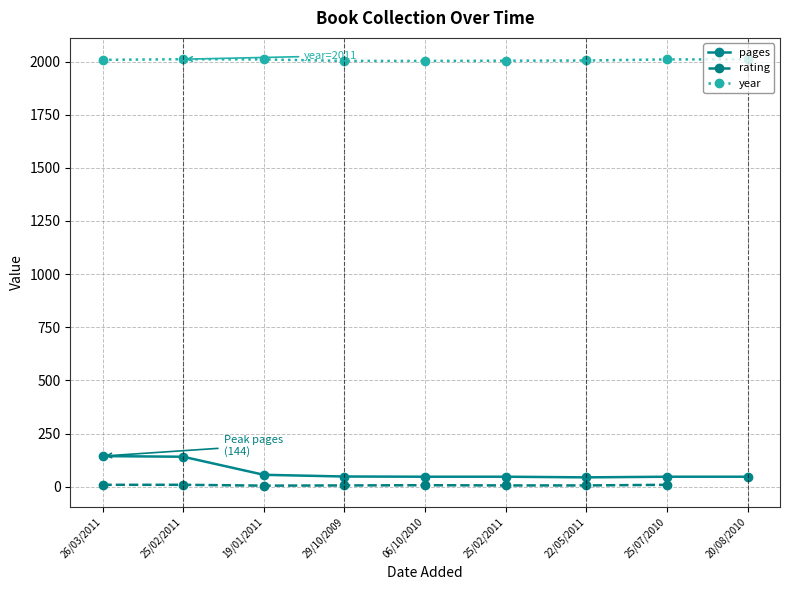

What value does the year series have at 06/10/2010?

2003